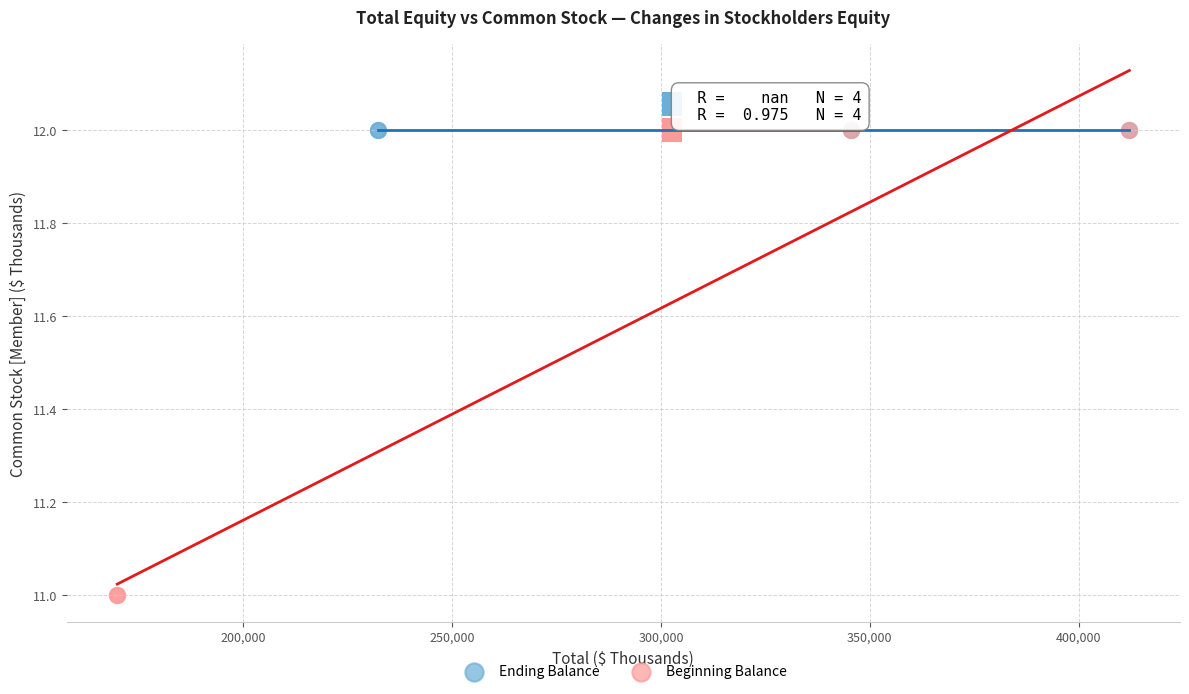

Which series reaches the minimum Y coordinate?

Beginning Balance